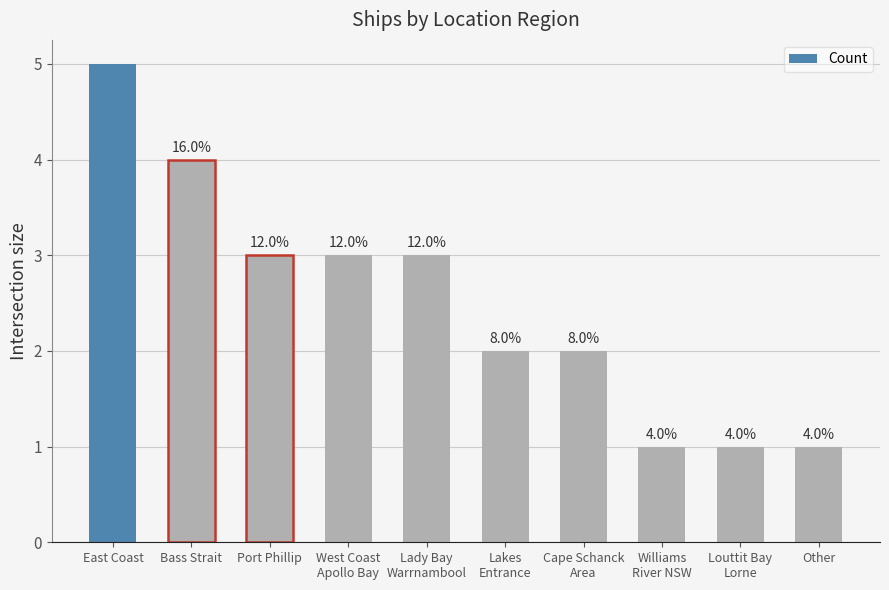

What is the sum of the values at West Coast
Apollo Bay and Lady Bay
Warrnambool?

6